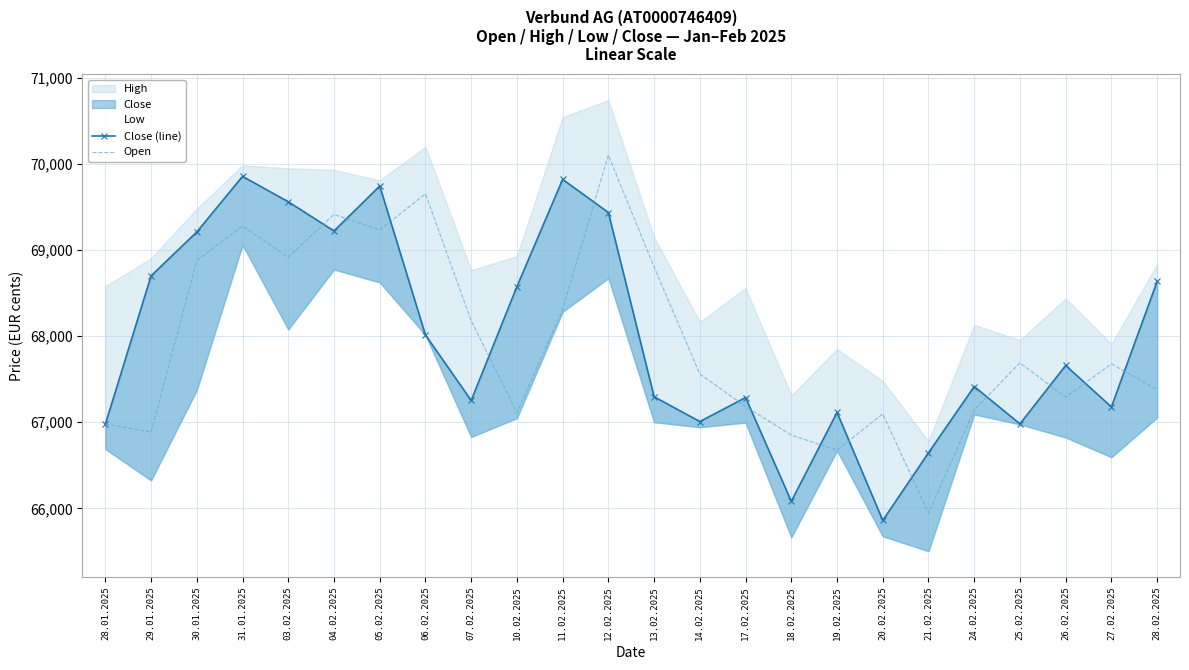

Which has a higher value, 04.02.2025 or 19.02.2025?

04.02.2025